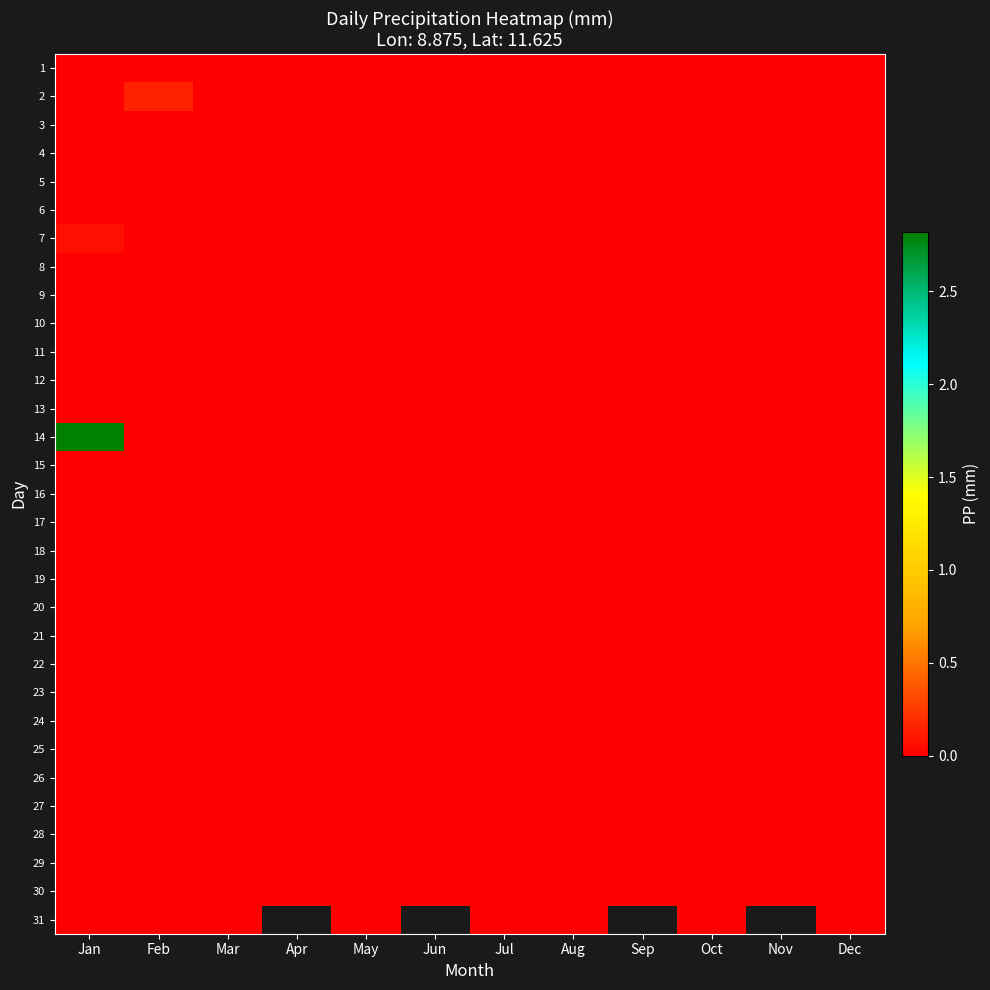

Which series has the largest total across all categories?

14